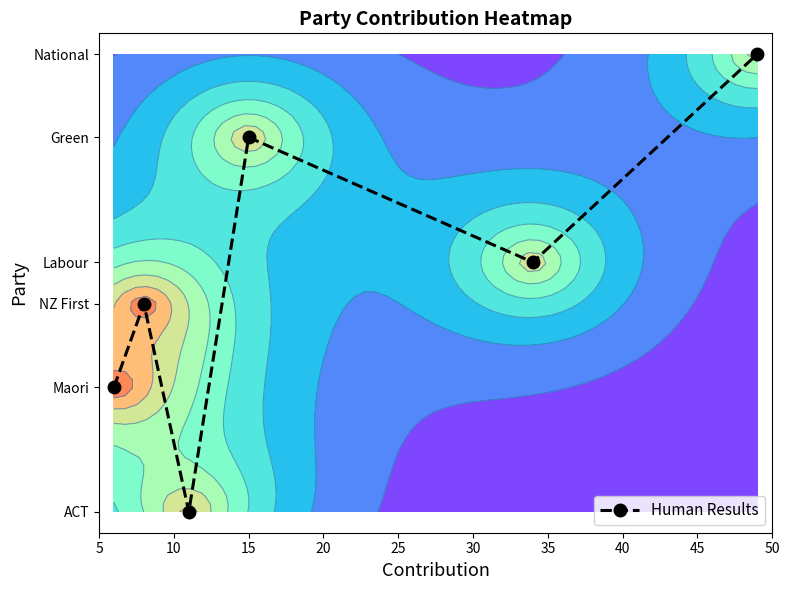

The value at 25 is 13. True or false?

False